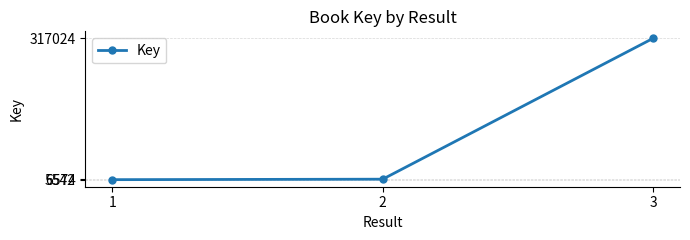

What is the difference between the maximum and minimum values?

311482